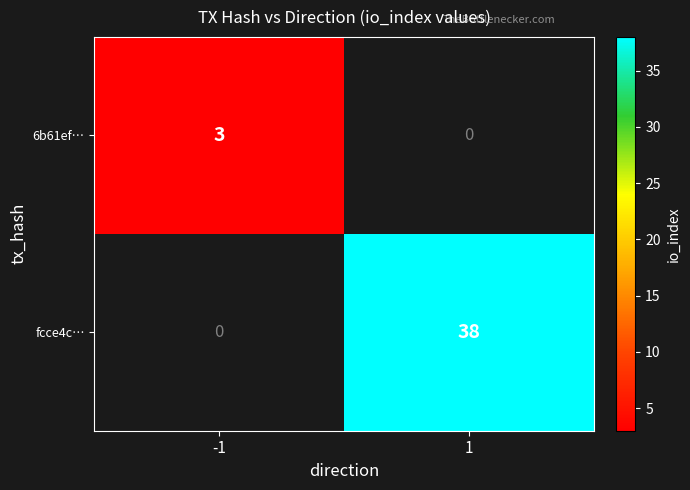

Is the value of 6b61ef… at -1 greater than the value of fcce4c… at 1?

No